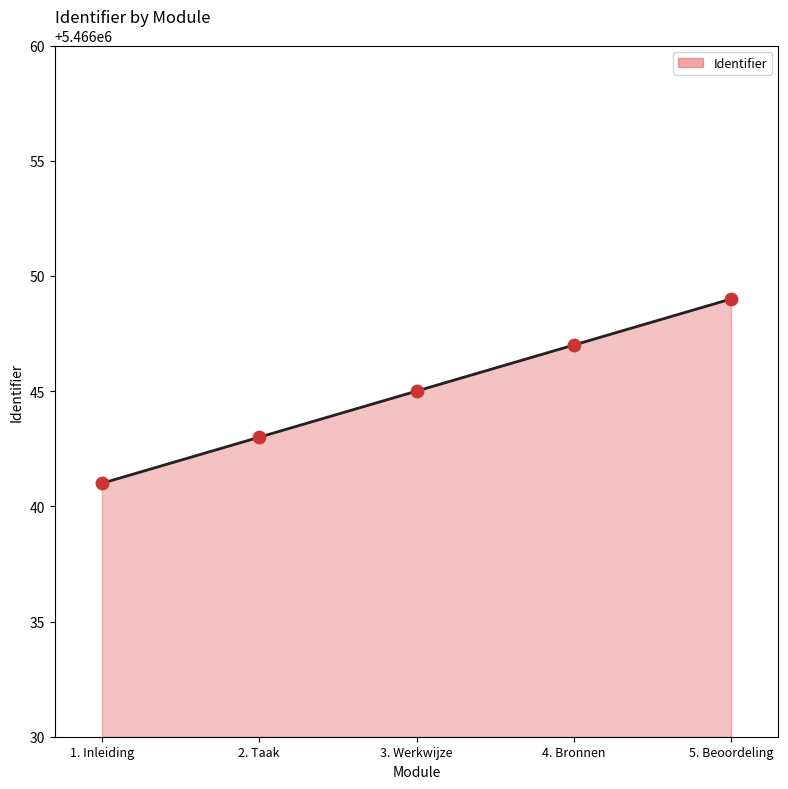

Which has a higher value, 3. Werkwijze or 1. Inleiding?

3. Werkwijze